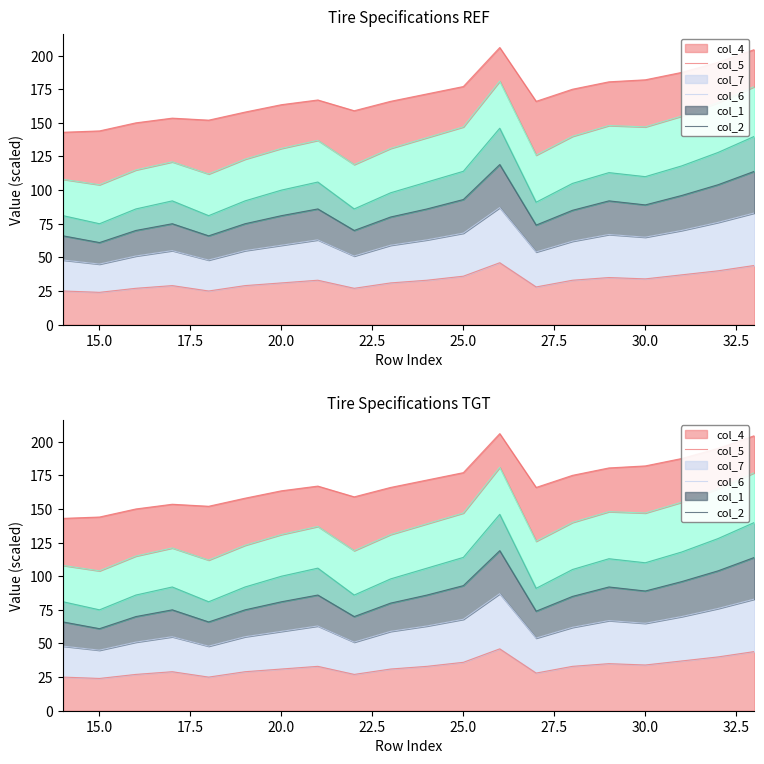

At which category is the sum across all series the highest?

26